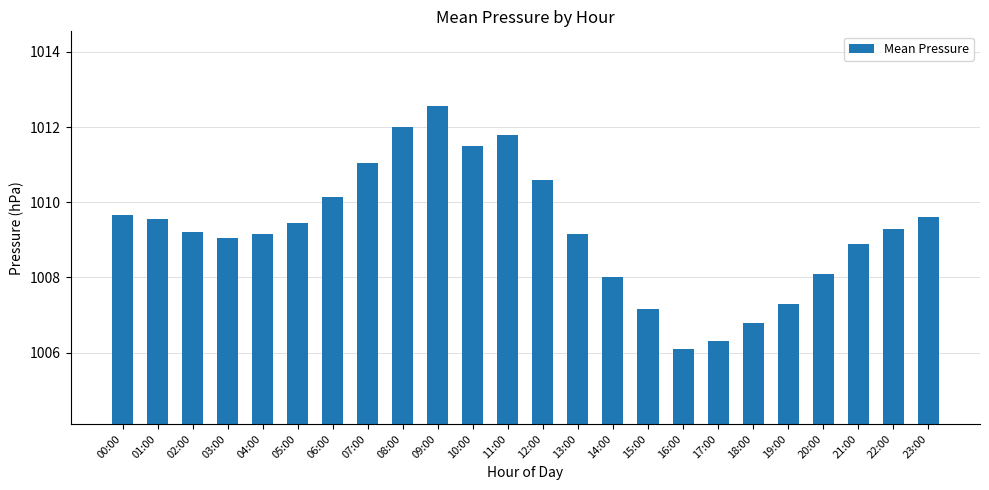

Which label corresponds to the smallest value in the chart?

16:00